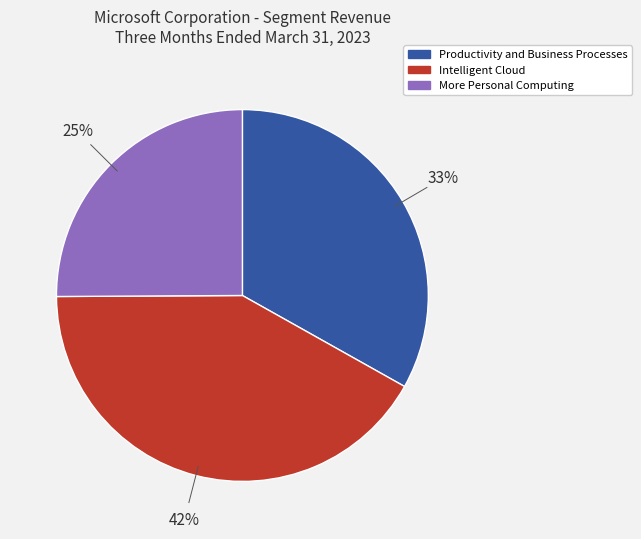

Approximately how many times larger is the value at Intelligent Cloud compared to Productivity and Business Processes?

1.3